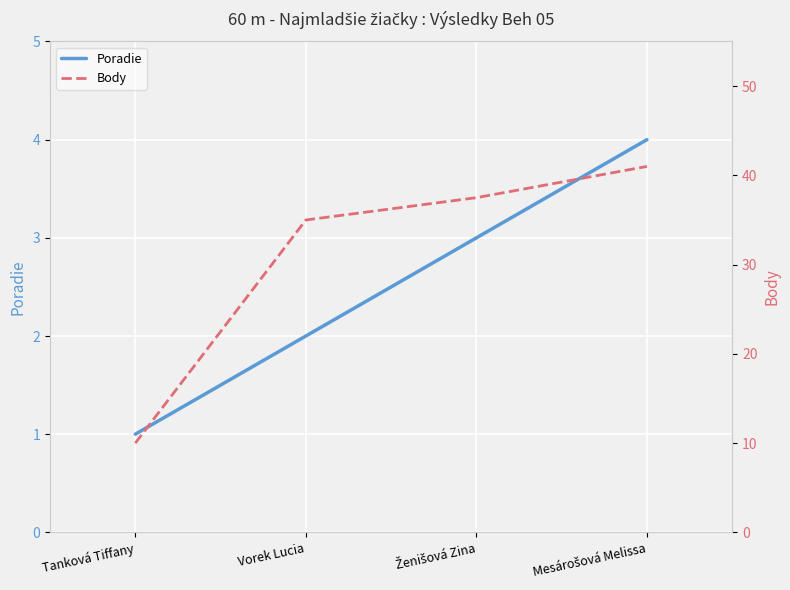

Which category has the highest value across all series?

Mesárošová Melissa